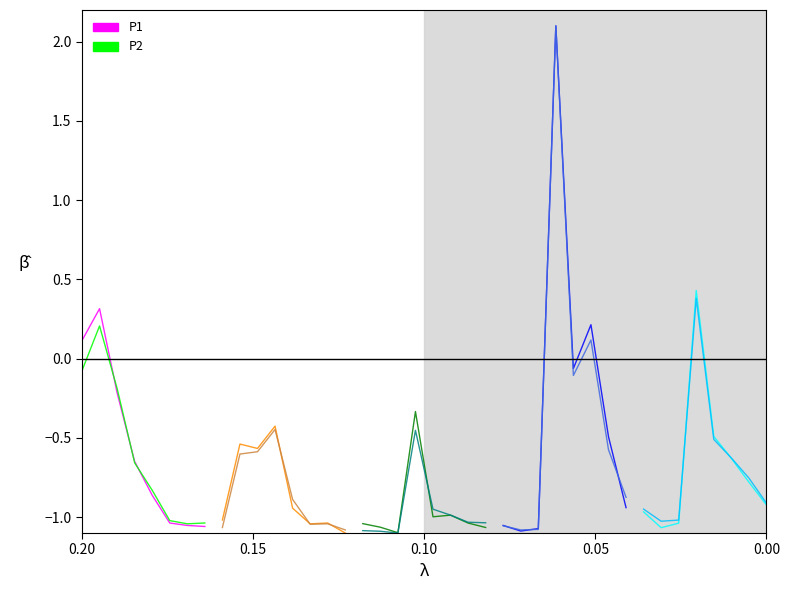

What is the minimum value shown in the chart?

-1.1